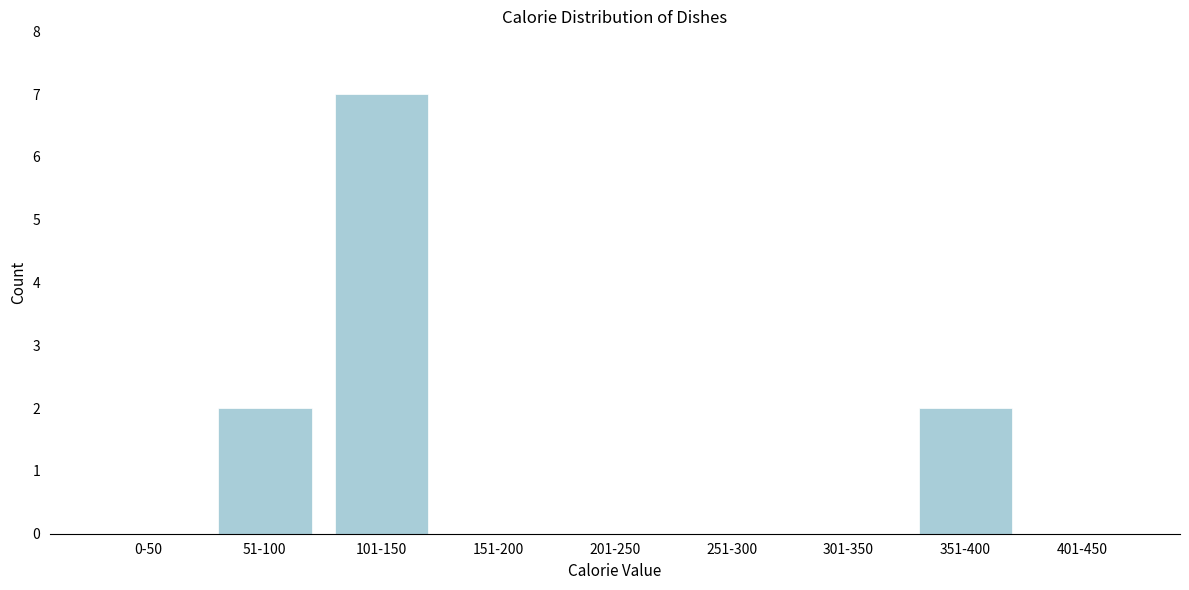

Reading left to right, extract all data points from this chart.

0-50=0	51-100=2	101-150=7	151-200=0	201-250=0	251-300=0	301-350=0	351-400=2	401-450=0